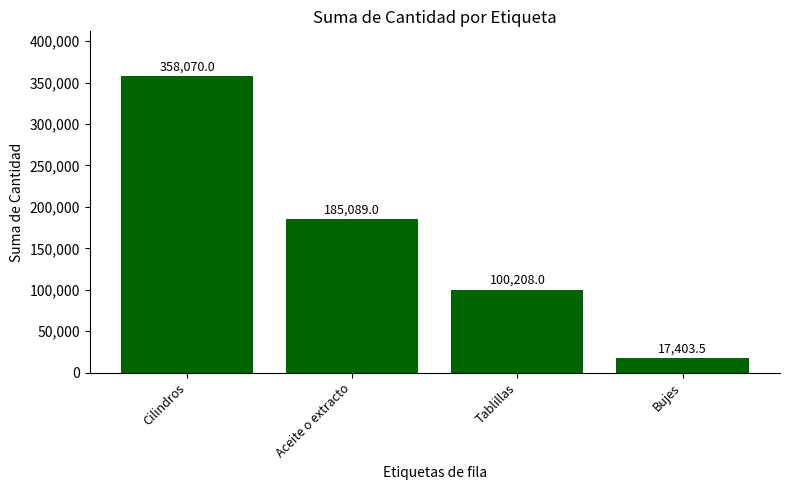

Which has a higher value, Tablillas or Cilindros?

Cilindros